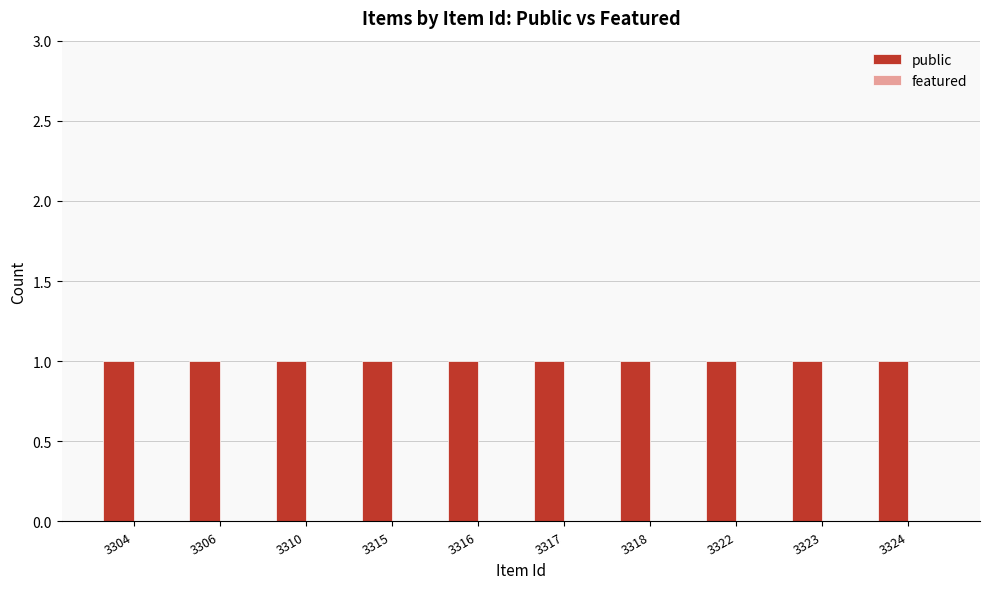

Which series changed the most between 3315 and 3316?

public